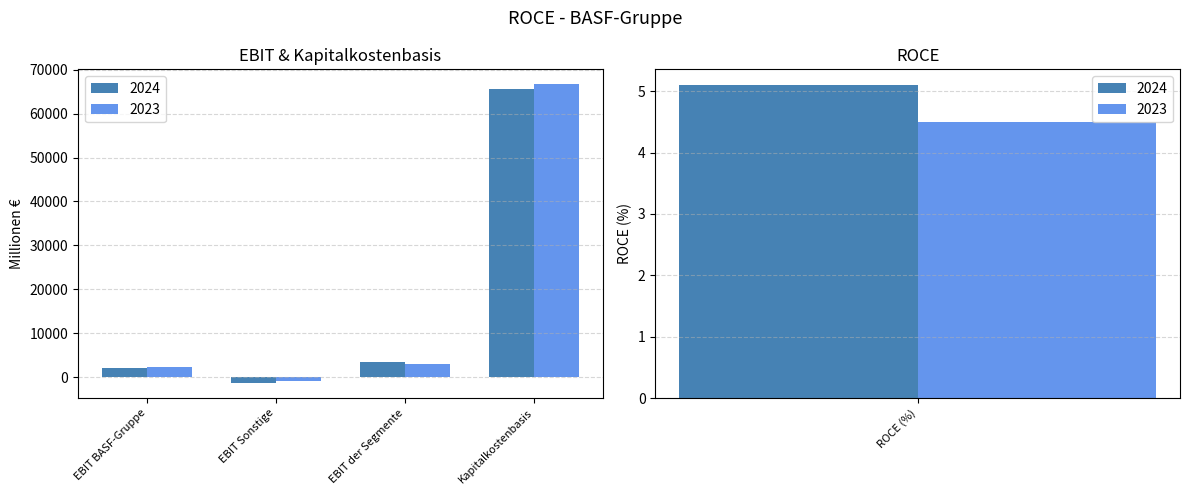

Rank the categories by 2024 value from highest to lowest.

Kapitalkostenbasis, EBIT der Segmente, EBIT BASF-Gruppe, ROCE (%), EBIT Sonstige